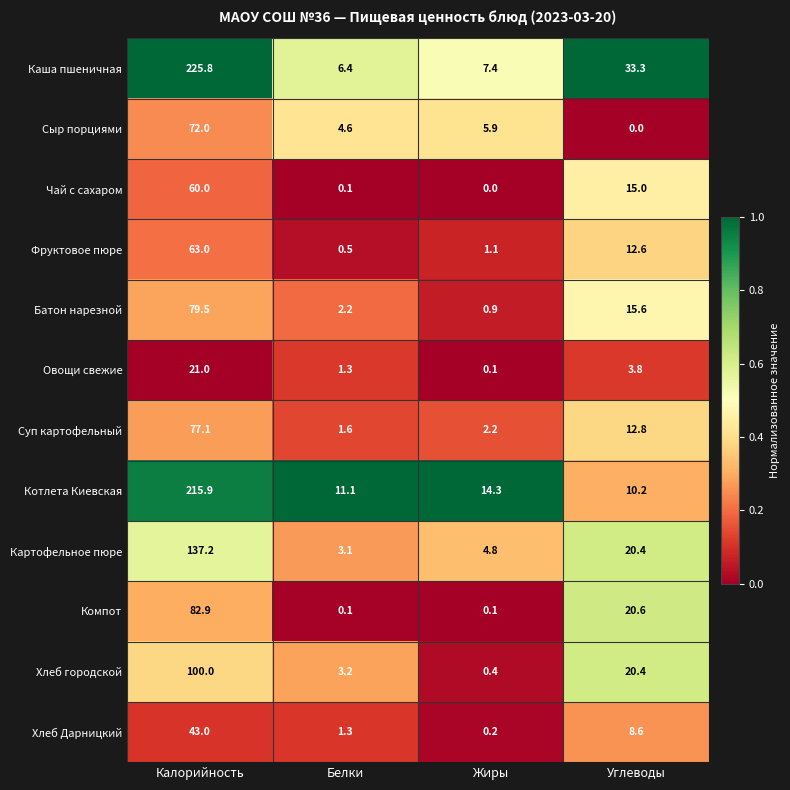

What is the average value of the Сыр порциями series?

20.6